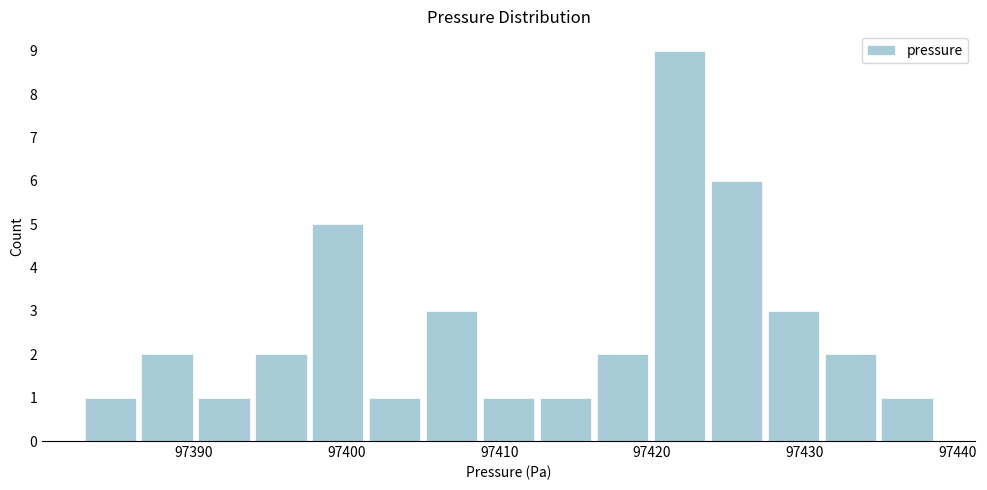

Around what value on the x-axis is the tallest bar? Give the approximate position of its centre, as read against the axis.

97422